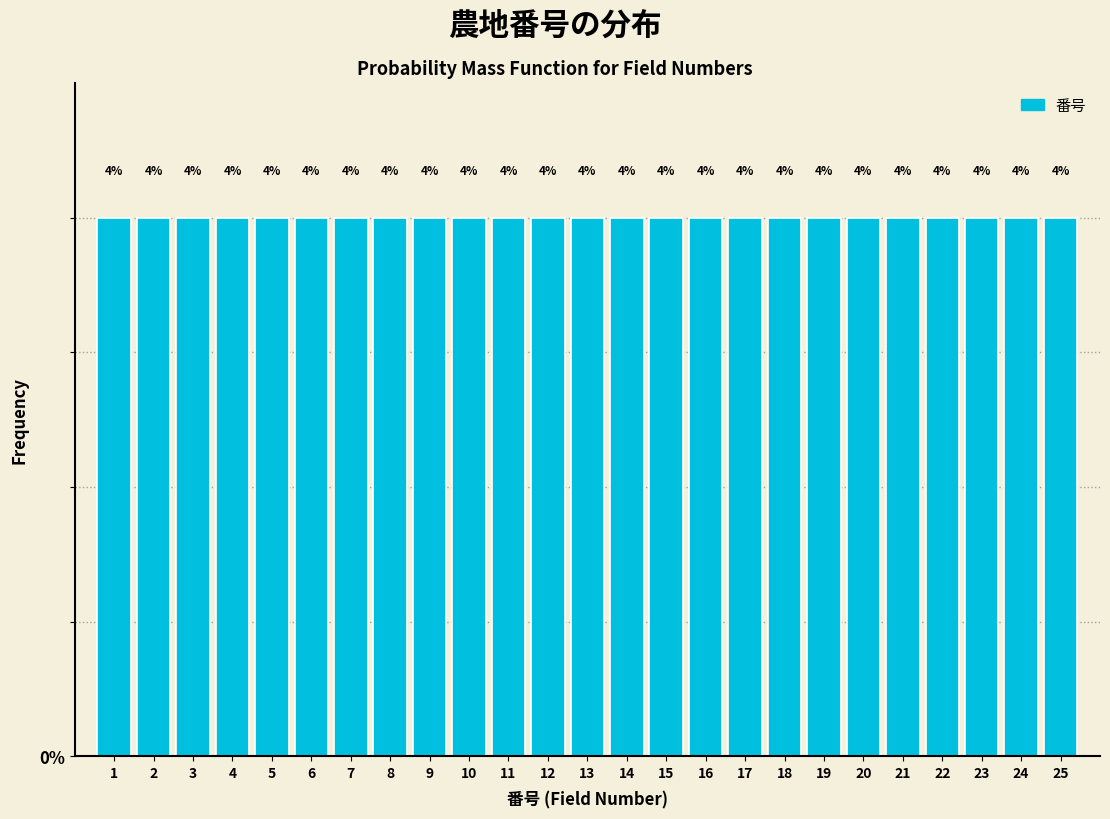

Reading left to right, transcribe this chart: for each bar, give the range it covers on the x-axis and its height.

0.5 to 1.5: 4
1.5 to 2.5: 4
2.5 to 3.5: 4
3.5 to 4.5: 4
4.5 to 5.5: 4
5.5 to 6.5: 4
6.5 to 7.5: 4
7.5 to 8.5: 4
8.5 to 9.5: 4
9.5 to 10.5: 4
10.5 to 11.5: 4
11.5 to 12.5: 4
12.5 to 13.5: 4
13.5 to 14.5: 4
14.5 to 15.5: 4
15.5 to 16.5: 4
16.5 to 17.5: 4
17.5 to 18.5: 4
18.5 to 19.5: 4
19.5 to 20.5: 4
20.5 to 21.5: 4
21.5 to 22.5: 4
22.5 to 23.5: 4
23.5 to 24.5: 4
24.5 to 25.5: 4